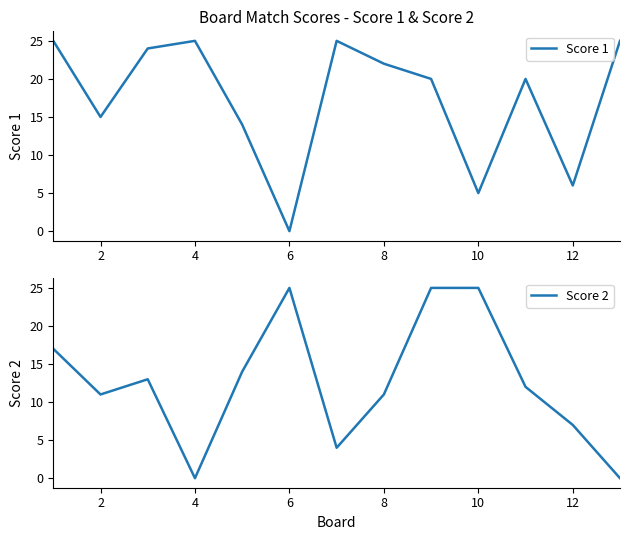

List the series in order of their overall mean, lowest first.

Score 2, Score 1